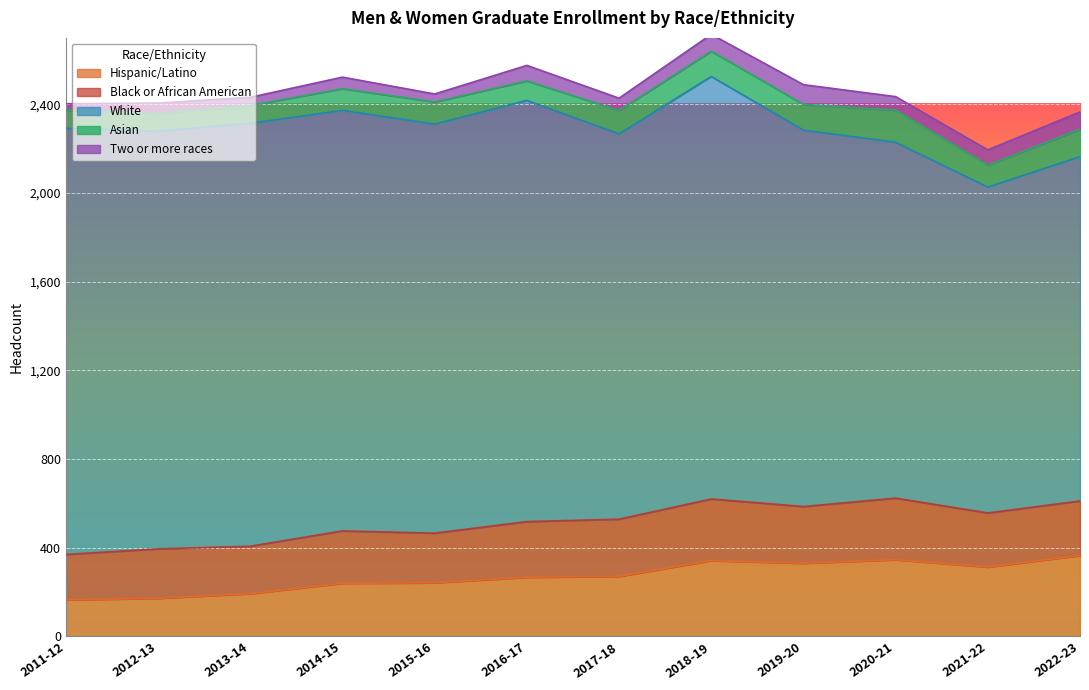

At which category does Asian reach its first local peak?

2015-16